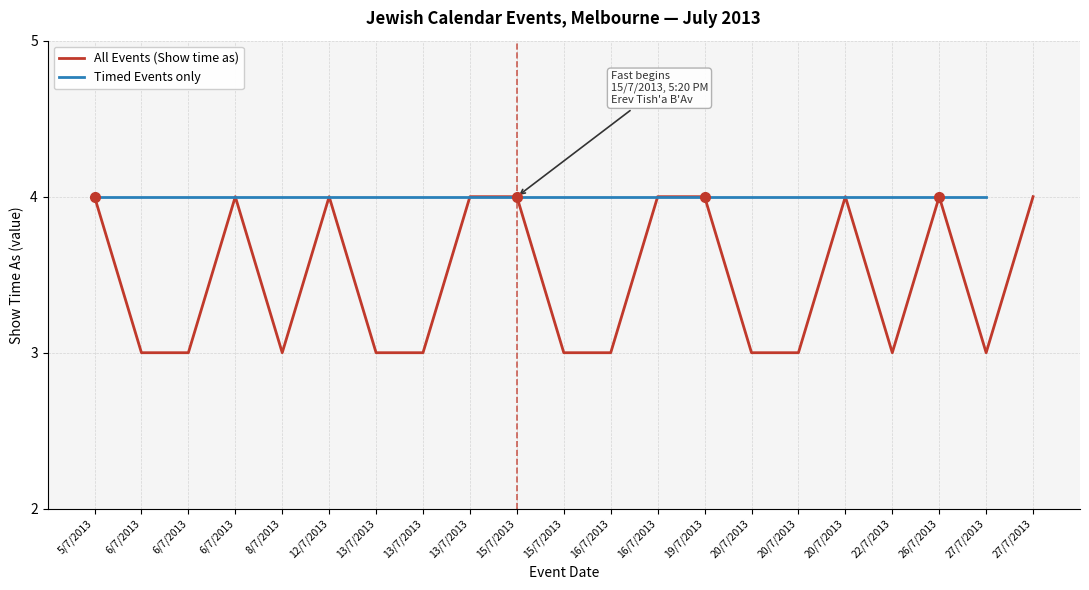

Between 8/7/2013 and 13/7/2013, which is larger?

8/7/2013